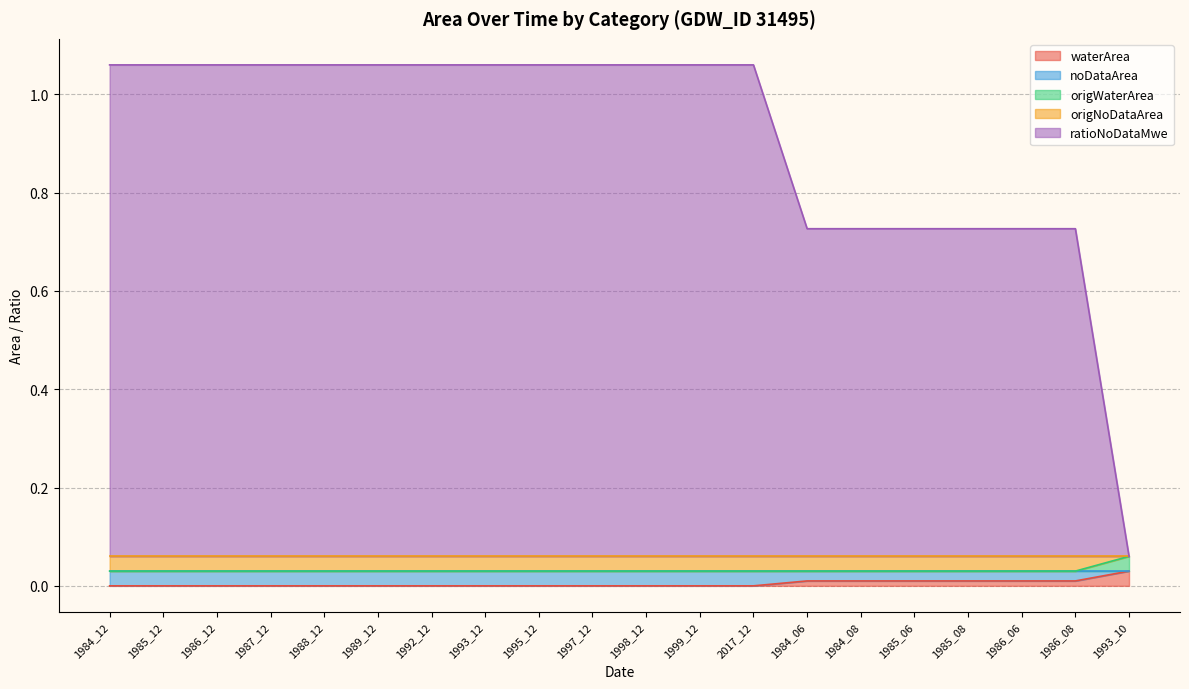

What position from the right is 2017_12?

8